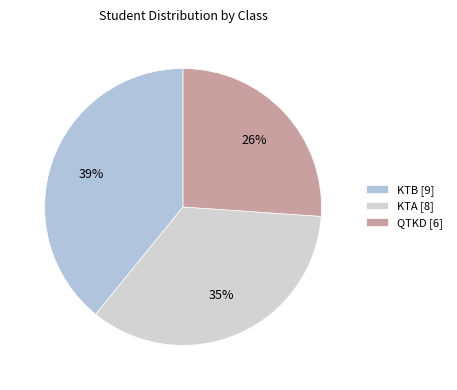

Does KTB represent more than half of the total?

No